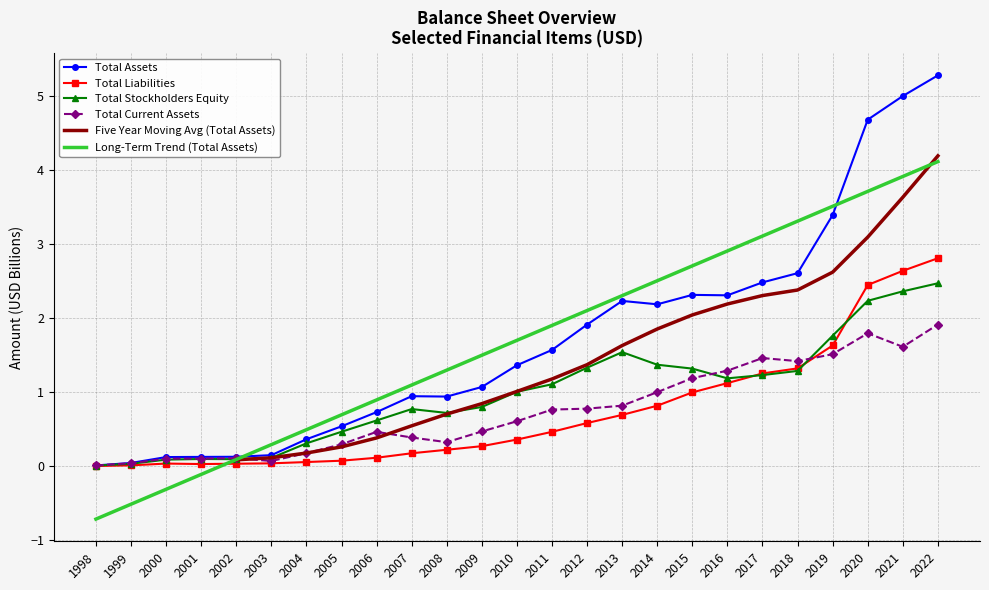

List the series in order of their peak value, lowest first.

Total Current Assets, Total Stockholders Equity, Total Liabilities, Total Assets